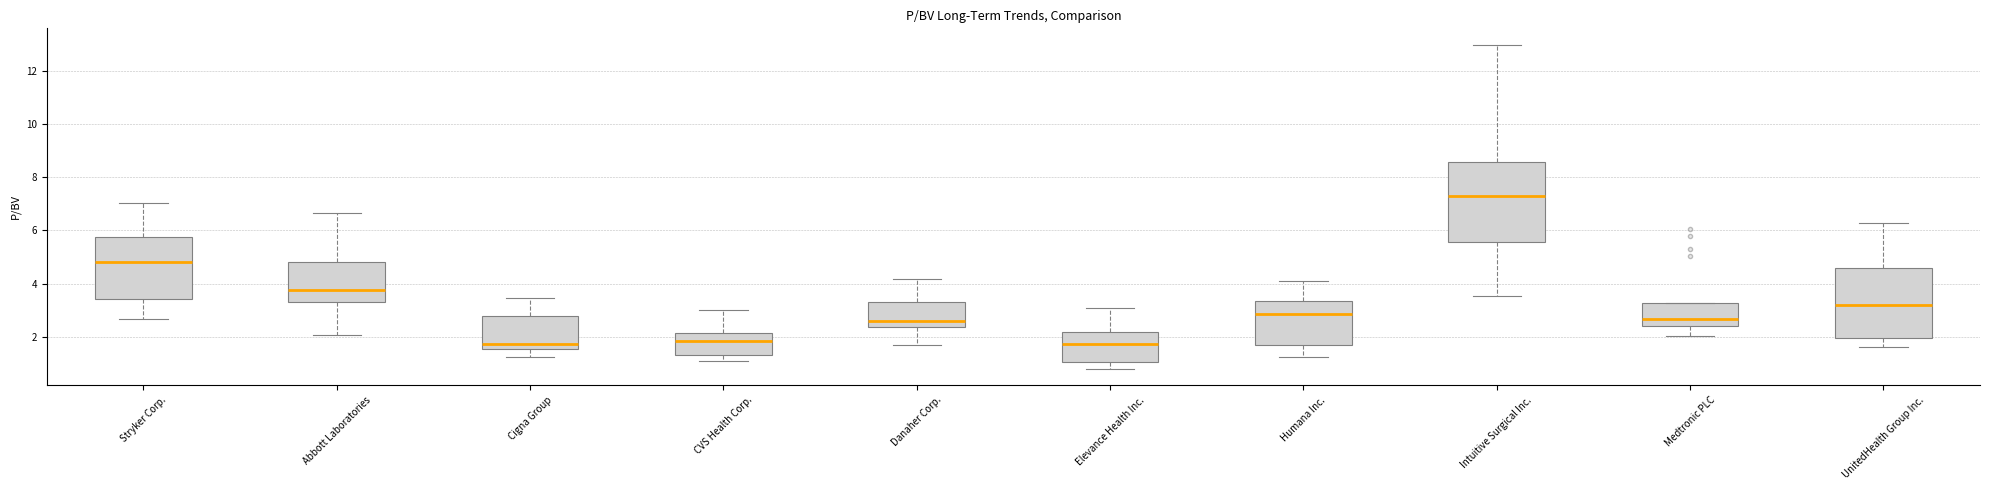

Where does the median line of the box for UnitedHealth Group Inc. sit on the y-axis? The values are not printed on the chart, so give them approximately, as read against the axis.

3.2